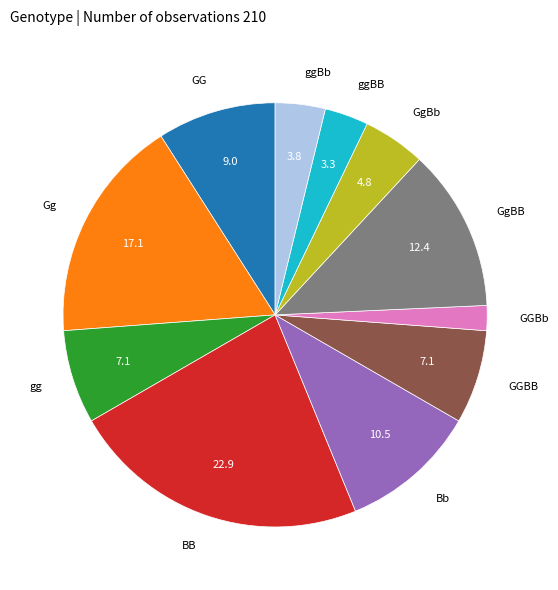

Which has a higher value, gg or Bb?

Bb